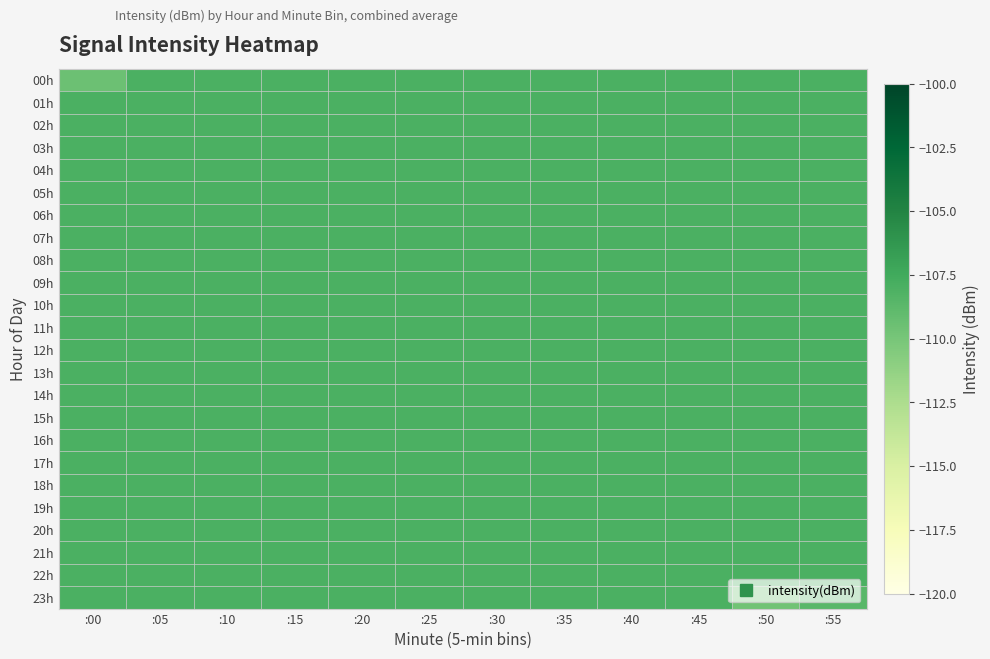

Reading left to right, extract all data points from this chart.

00h: :00=-109.5	:05=-108.0	:10=-108.0	:15=-108.0	:20=-108.0	:25=-108.0	:30=-108.0	:35=-108.0	:40=-108.0	:45=-108.0	:50=-108.0	:55=-108.0
01h: :00=-108.0	:05=-108.0	:10=-108.0	:15=-108.0	:20=-108.0	:25=-108.0	:30=-108.0	:35=-108.0	:40=-108.0	:45=-108.0	:50=-108.0	:55=-108.0
02h: :00=-108.0	:05=-108.0	:10=-108.0	:15=-108.0	:20=-108.0	:25=-108.0	:30=-108.0	:35=-108.0	:40=-108.0	:45=-108.0	:50=-108.0	:55=-108.0
03h: :00=-108.0	:05=-108.0	:10=-108.0	:15=-108.0	:20=-108.0	:25=-108.0	:30=-108.0	:35=-108.0	:40=-108.0	:45=-108.0	:50=-108.0	:55=-108.0
04h: :00=-108.0	:05=-108.0	:10=-108.0	:15=-108.0	:20=-108.0	:25=-108.0	:30=-108.0	:35=-108.0	:40=-108.0	:45=-108.0	:50=-108.0	:55=-108.0
05h: :00=-108.0	:05=-108.0	:10=-108.0	:15=-108.0	:20=-108.0	:25=-108.0	:30=-108.0	:35=-108.0	:40=-108.0	:45=-108.0	:50=-108.0	:55=-108.0
06h: :00=-108.0	:05=-108.0	:10=-108.0	:15=-108.0	:20=-108.0	:25=-108.0	:30=-108.0	:35=-108.0	:40=-108.0	:45=-108.0	:50=-108.0	:55=-108.0
07h: :00=-108.0	:05=-108.0	:10=-108.0	:15=-108.0	:20=-108.0	:25=-108.0	:30=-108.0	:35=-108.0	:40=-108.0	:45=-108.0	:50=-108.0	:55=-108.0
08h: :00=-108.0	:05=-108.0	:10=-108.0	:15=-108.0	:20=-108.0	:25=-108.0	:30=-108.0	:35=-108.0	:40=-108.0	:45=-108.0	:50=-108.0	:55=-108.0
09h: :00=-108.0	:05=-108.0	:10=-108.0	:15=-108.0	:20=-108.0	:25=-108.0	:30=-108.0	:35=-108.0	:40=-108.0	:45=-108.0	:50=-108.0	:55=-108.0
10h: :00=-108.0	:05=-108.0	:10=-108.0	:15=-108.0	:20=-108.0	:25=-108.0	:30=-108.0	:35=-108.0	:40=-108.0	:45=-108.0	:50=-108.0	:55=-108.0
11h: :00=-108.0	:05=-108.0	:10=-108.0	:15=-108.0	:20=-108.0	:25=-108.0	:30=-108.0	:35=-108.0	:40=-108.0	:45=-108.0	:50=-108.0	:55=-108.0
12h: :00=-108.0	:05=-108.0	:10=-108.0	:15=-108.0	:20=-108.0	:25=-108.0	:30=-108.0	:35=-108.0	:40=-108.0	:45=-108.0	:50=-108.0	:55=-108.0
13h: :00=-108.0	:05=-108.0	:10=-108.0	:15=-108.0	:20=-108.0	:25=-108.0	:30=-108.0	:35=-108.0	:40=-108.0	:45=-108.0	:50=-108.0	:55=-108.0
14h: :00=-108.0	:05=-108.0	:10=-108.0	:15=-108.0	:20=-108.0	:25=-108.0	:30=-108.0	:35=-108.0	:40=-108.0	:45=-108.0	:50=-108.0	:55=-108.0
15h: :00=-108.0	:05=-108.0	:10=-108.0	:15=-108.0	:20=-108.0	:25=-108.0	:30=-108.0	:35=-108.0	:40=-108.0	:45=-108.0	:50=-108.0	:55=-108.0
16h: :00=-108.0	:05=-108.0	:10=-108.0	:15=-108.0	:20=-108.0	:25=-108.0	:30=-108.0	:35=-108.0	:40=-108.0	:45=-108.0	:50=-108.0	:55=-108.0
17h: :00=-108.0	:05=-108.0	:10=-108.0	:15=-108.0	:20=-108.0	:25=-108.0	:30=-108.0	:35=-108.0	:40=-108.0	:45=-108.0	:50=-108.0	:55=-108.0
18h: :00=-108.0	:05=-108.0	:10=-108.0	:15=-108.0	:20=-108.0	:25=-108.0	:30=-108.0	:35=-108.0	:40=-108.0	:45=-108.0	:50=-108.0	:55=-108.0
19h: :00=-108.0	:05=-108.0	:10=-108.0	:15=-108.0	:20=-108.0	:25=-108.0	:30=-108.0	:35=-108.0	:40=-108.0	:45=-108.0	:50=-108.0	:55=-108.0
20h: :00=-108.0	:05=-108.0	:10=-108.0	:15=-108.0	:20=-108.0	:25=-108.0	:30=-108.0	:35=-108.0	:40=-108.0	:45=-108.0	:50=-108.0	:55=-108.0
21h: :00=-108.0	:05=-108.0	:10=-108.0	:15=-108.0	:20=-108.0	:25=-108.0	:30=-108.0	:35=-108.0	:40=-108.0	:45=-108.0	:50=-108.0	:55=-108.0
22h: :00=-108.0	:05=-108.0	:10=-108.0	:15=-108.0	:20=-108.0	:25=-108.0	:30=-108.0	:35=-108.0	:40=-108.0	:45=-108.0	:50=-108.0	:55=-108.0
23h: :00=-108.0	:05=-108.0	:10=-108.0	:15=-108.0	:20=-108.0	:25=-108.0	:30=-108.0	:35=-108.0	:40=-108.0	:45=-108.0	:50=-109.7	:55=-108.7